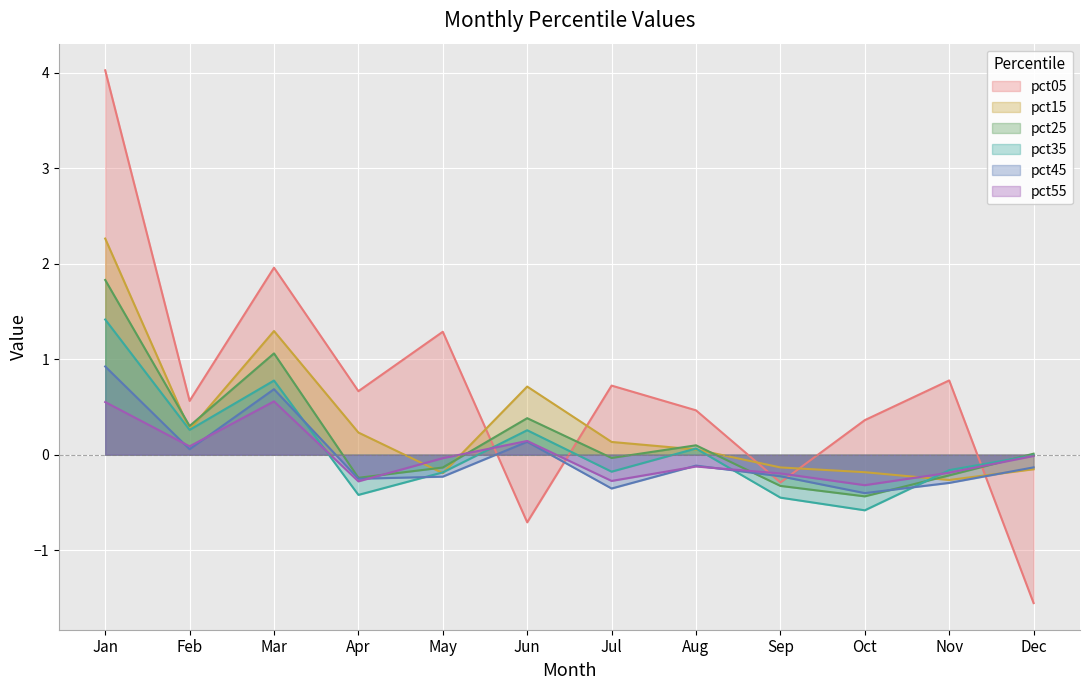

The pct35 series shows -1.0 at Oct. True or false?

False